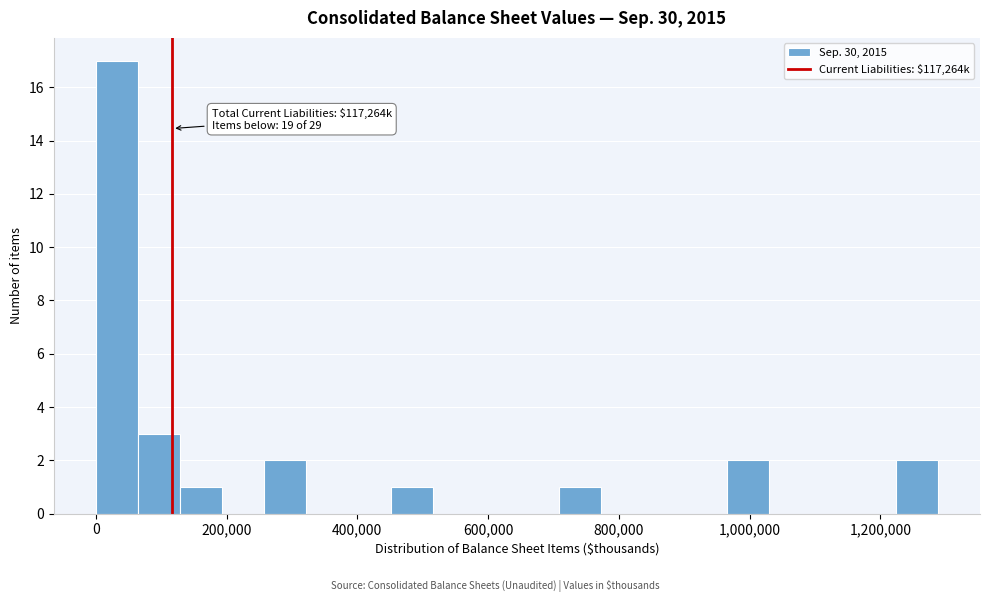

Around what value on the x-axis is the tallest bar? Give the approximate position of its centre, as read against the axis.

40000